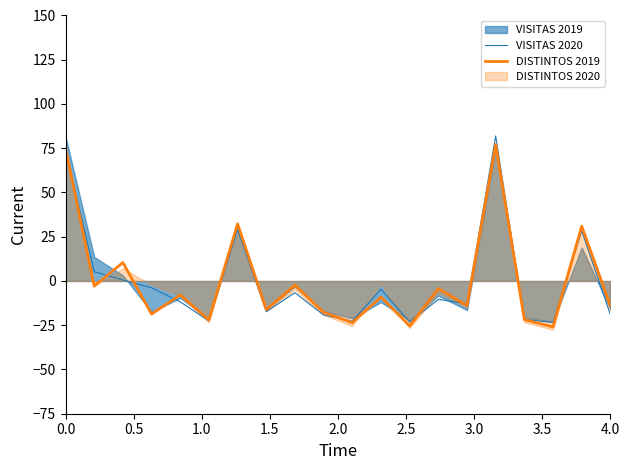

What is the lowest value of the DISTINTOS 2019 series?

-25.9